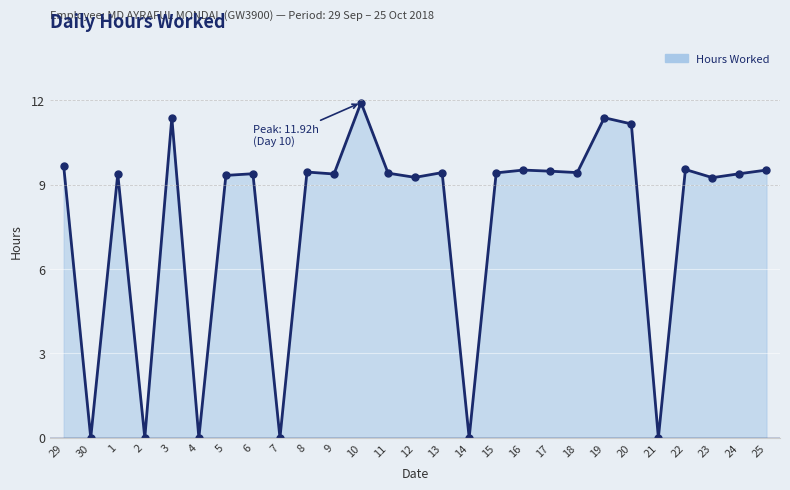

What is the label of the 19th point from the right?

7